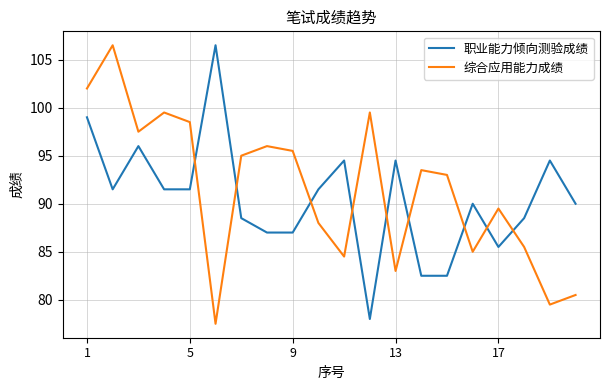

What is the difference between the maximum and minimum values in the 综合应用能力成绩 series?

29.0